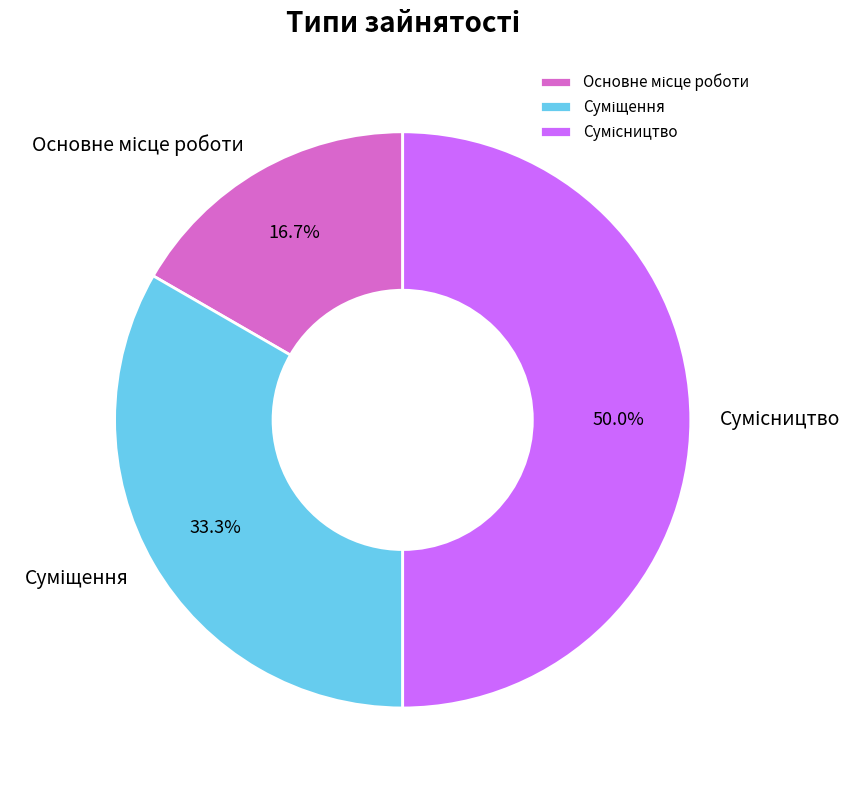

Does Сумісництво represent more than half of the total?

No